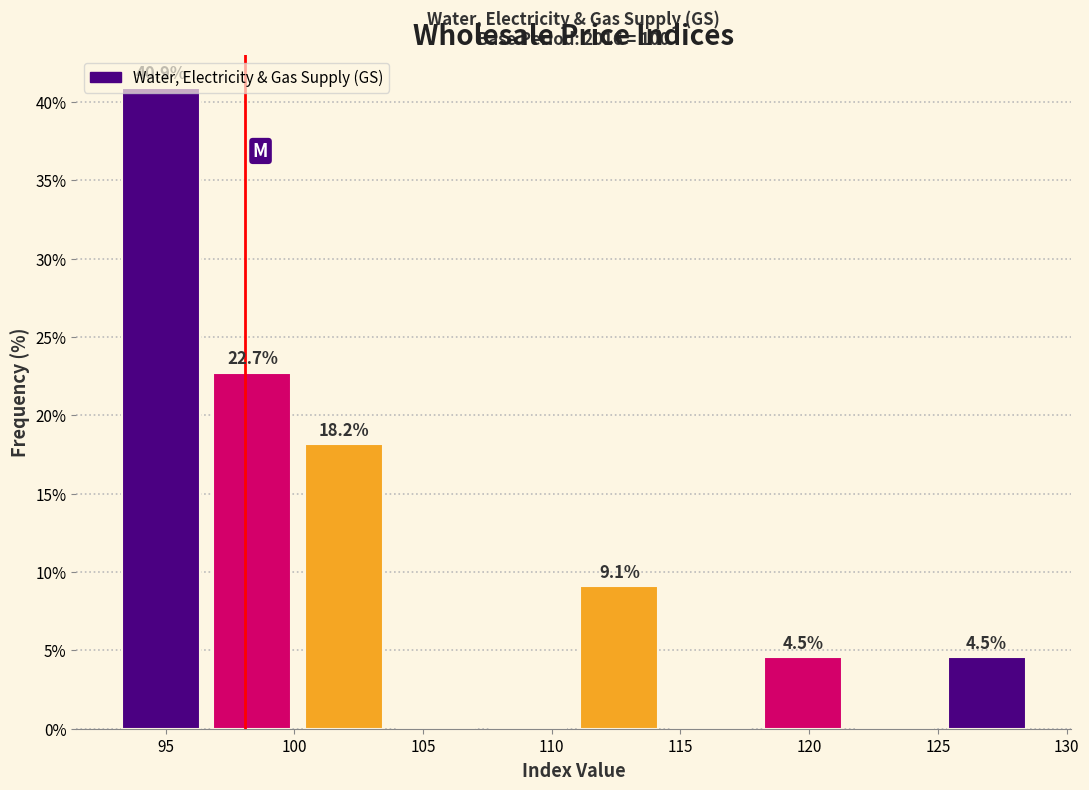

Which range on the x-axis has the tallest bar?

93.5 to 97.0